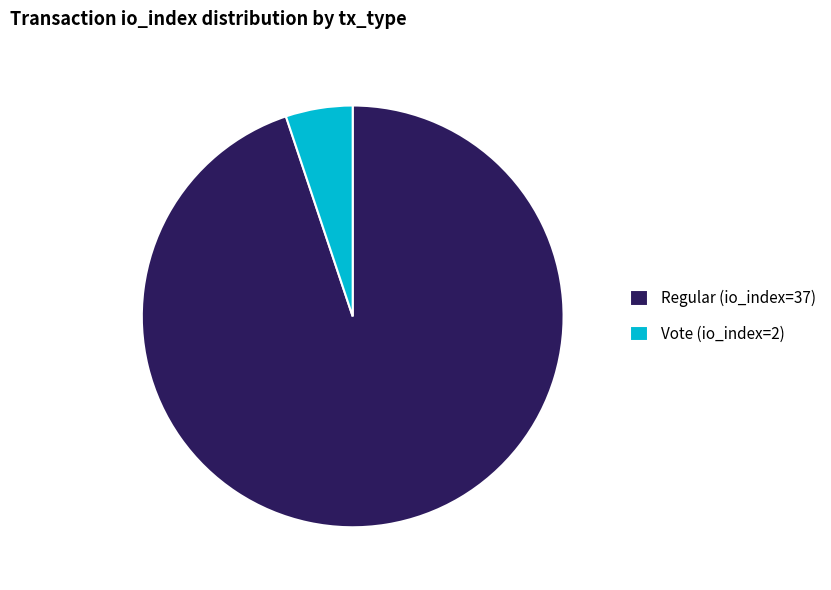

Which has a higher value, Regular (io_index=37) or Vote (io_index=2)?

Regular (io_index=37)